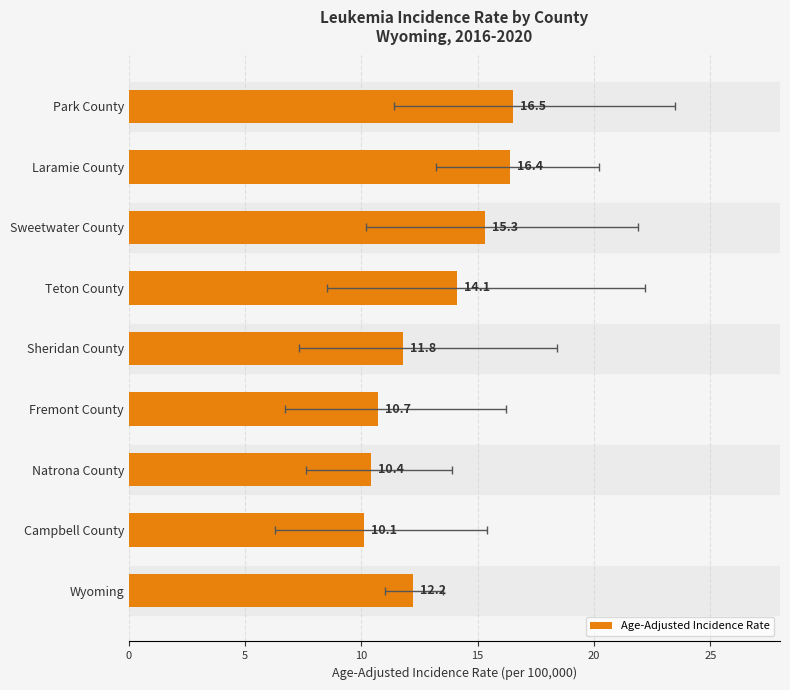

Is it true that the value at Teton County is 4.3?

False